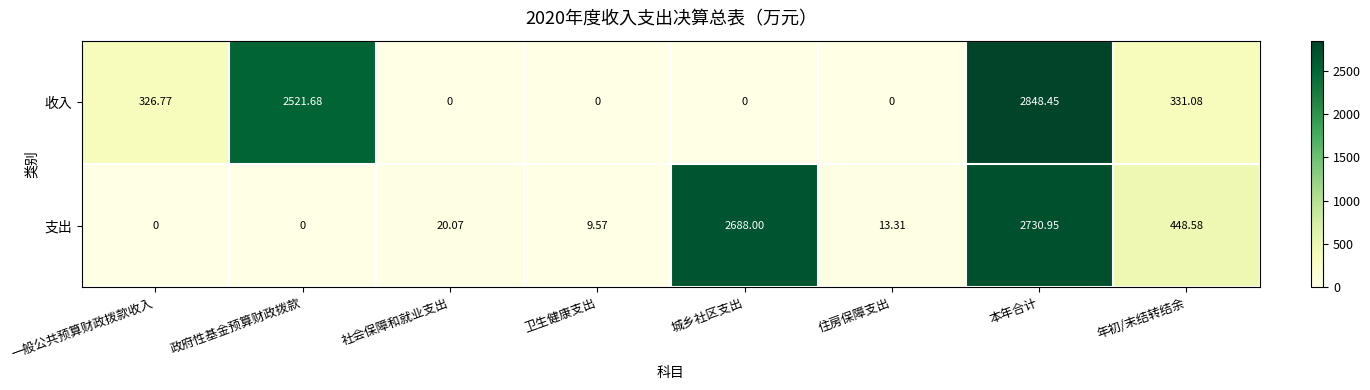

Rank the series at 年初/末结转结余 from highest to lowest value.

支出, 收入